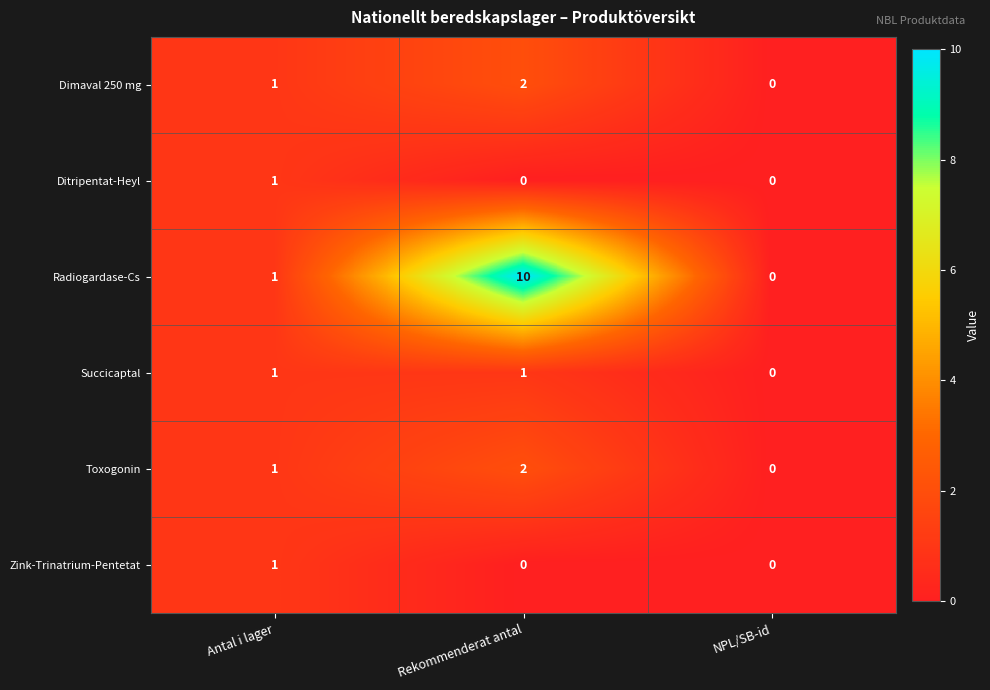

Reading left to right, extract all data points from this chart.

Dimaval 250 mg: Antal i lager=1	Rekommenderat antal=2	NPL/SB-id=0
Ditripentat-Heyl: Antal i lager=1	Rekommenderat antal=0	NPL/SB-id=0
Radiogardase-Cs: Antal i lager=1	Rekommenderat antal=10	NPL/SB-id=0
Succicaptal: Antal i lager=1	Rekommenderat antal=1	NPL/SB-id=0
Toxogonin: Antal i lager=1	Rekommenderat antal=2	NPL/SB-id=0
Zink-Trinatrium-Pentetat: Antal i lager=1	Rekommenderat antal=0	NPL/SB-id=0